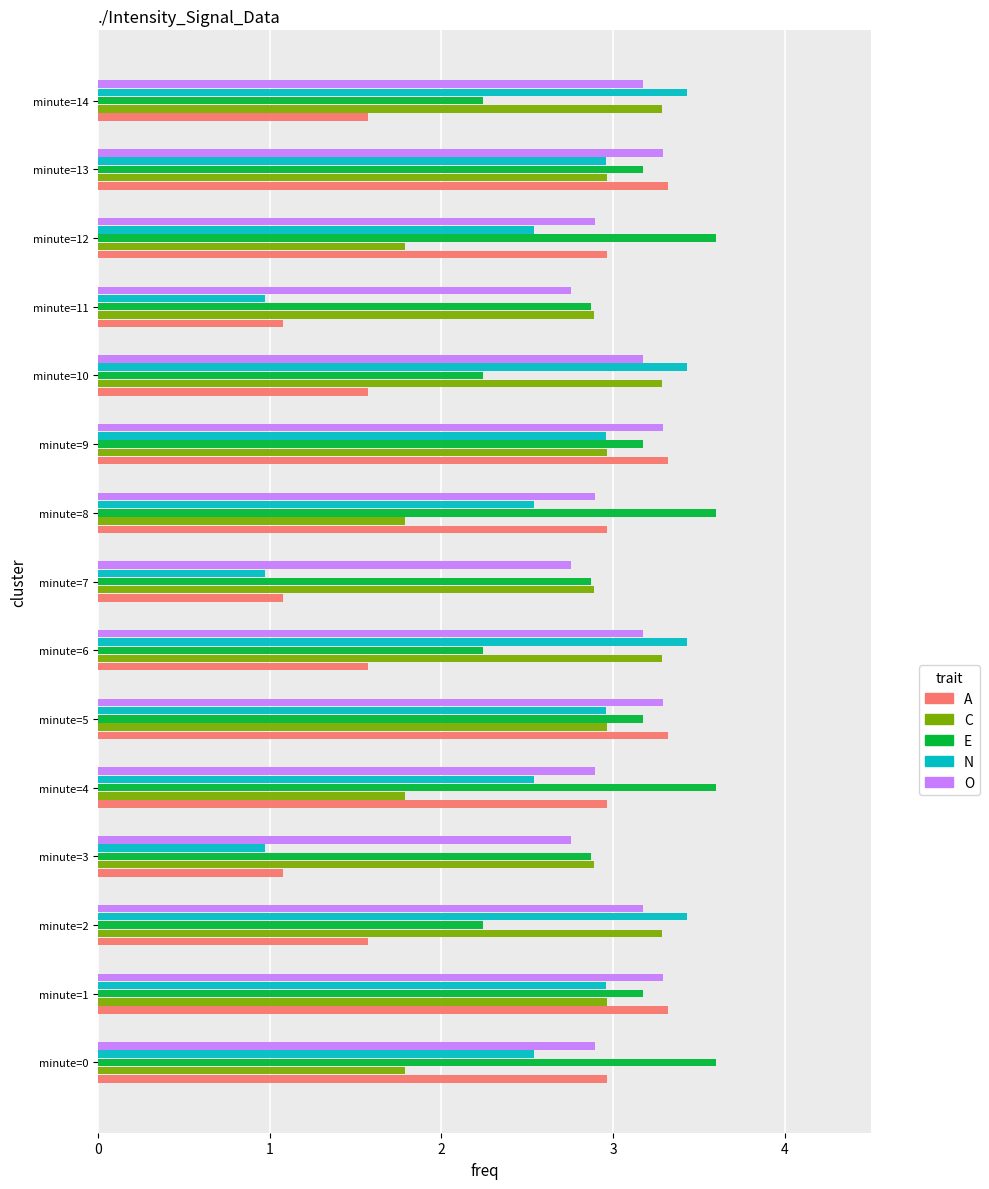

At how many categories does at least one series exceed 1?

15